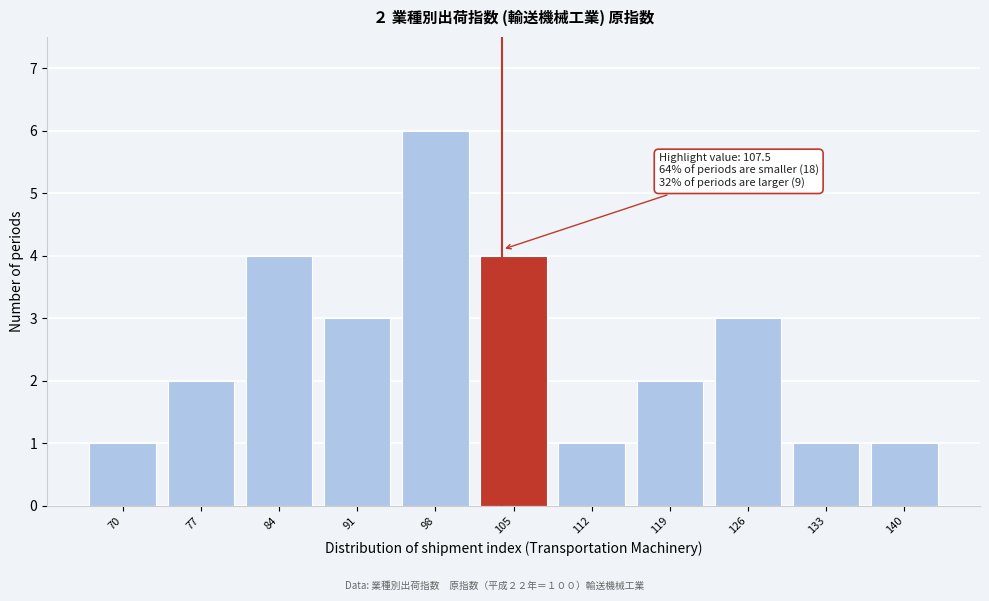

Reading right to left, extract all data points from this chart.

1	1	3	2	1	4	6	3	4	2	1